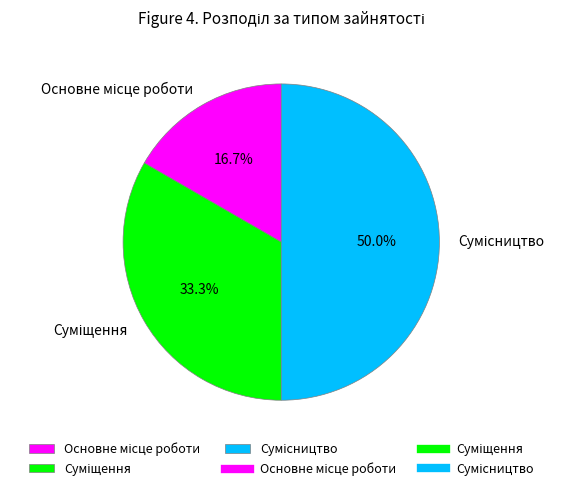

How many segments does this pie chart have?

3